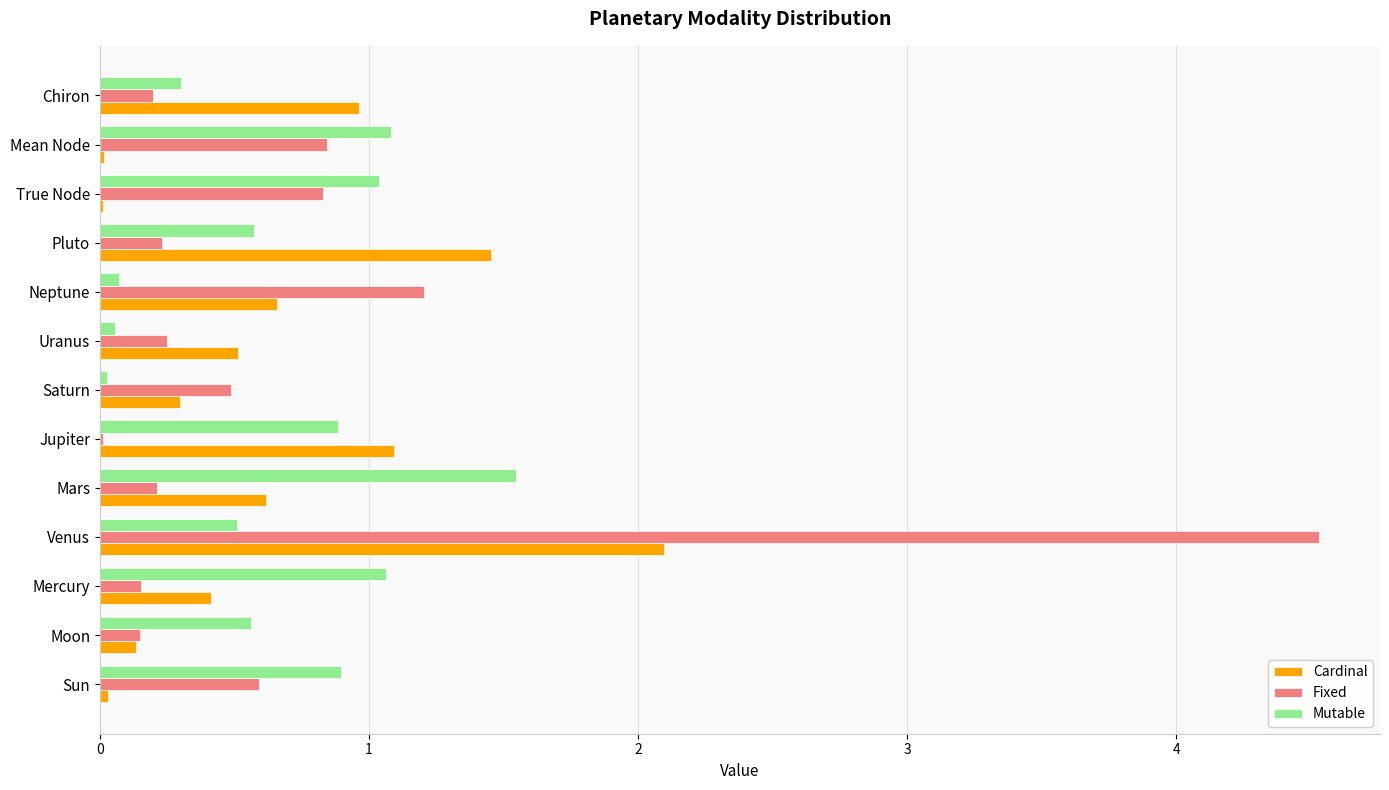

What is the sum of all Cardinal values?

8.3